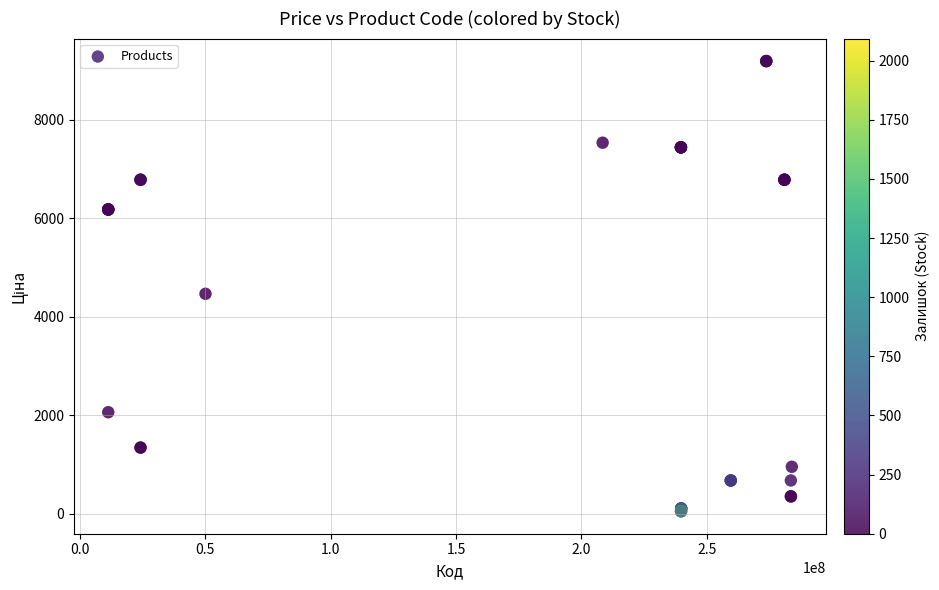

What Y value in the scatter plot is closest to 4626?

4470.6